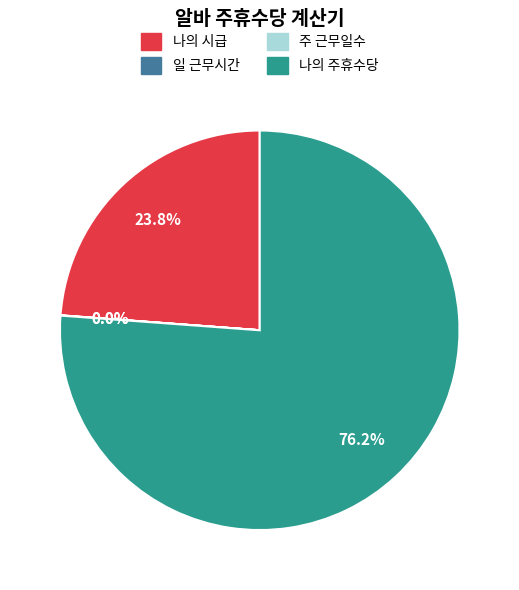

Which slice is the largest?

나의 주휴수당